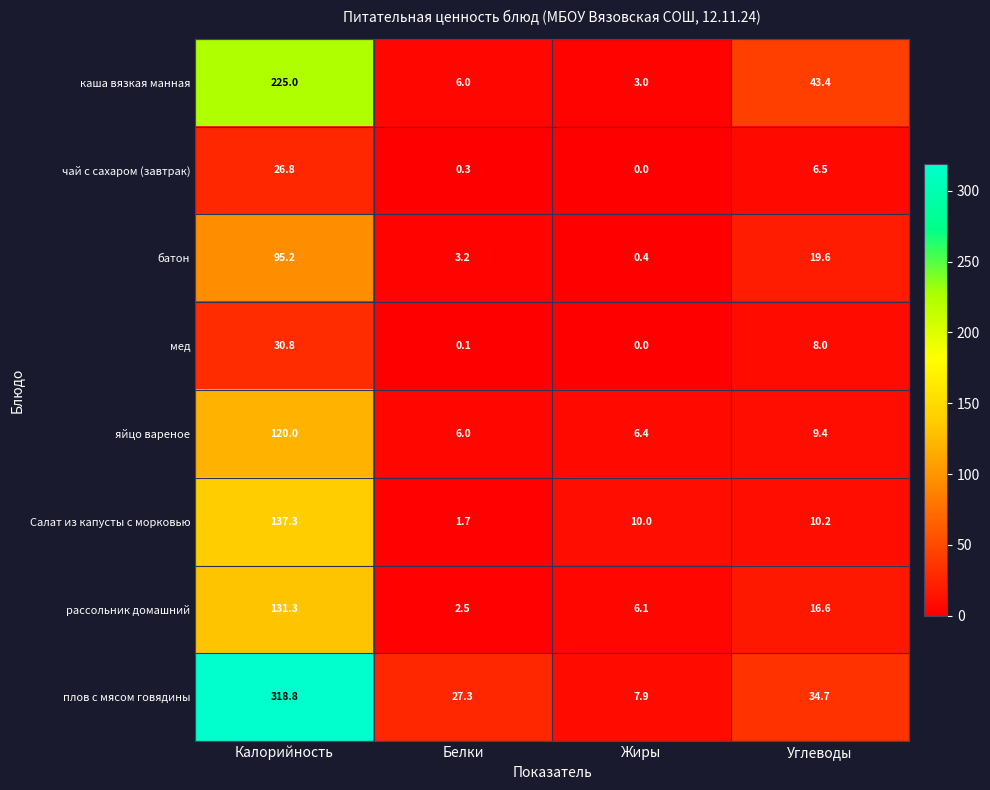

What is the sum of the Салат из капусты с морковью values at Жиры and Калорийность?

147.3